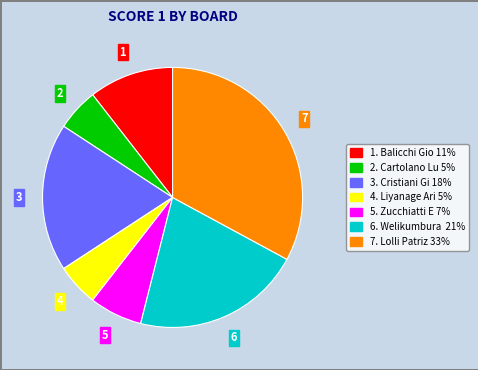

Does any single category account for the majority?

No